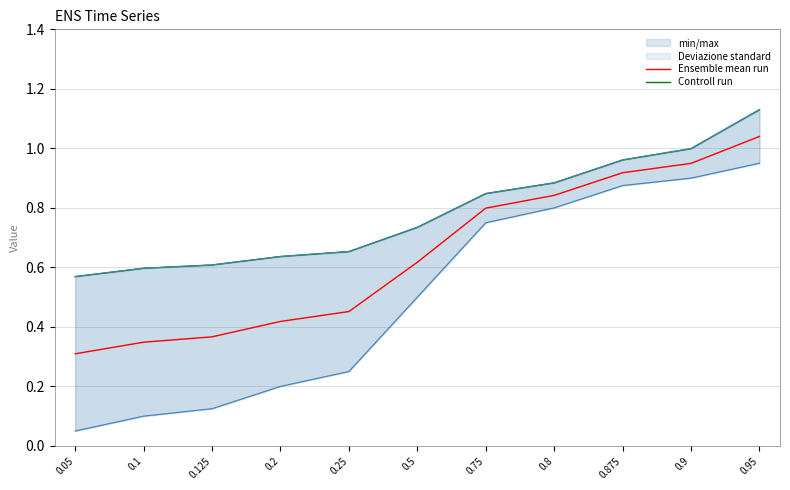

Between 0.75 and 0.875, which is larger?

0.875